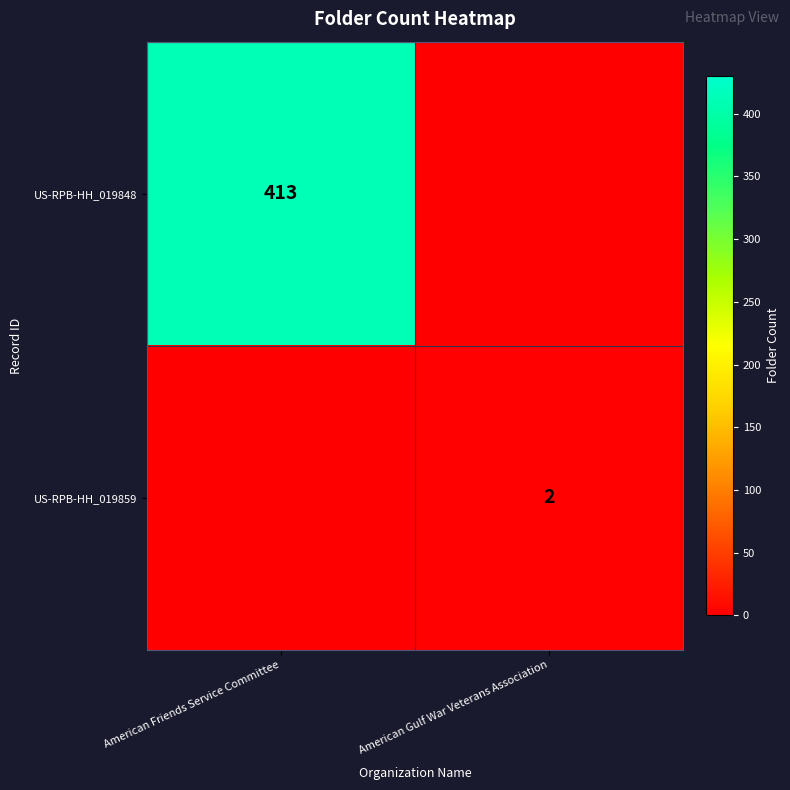

The value of US-RPB-HH_019859 at American Gulf War Veterans Association is 2. True or false?

True